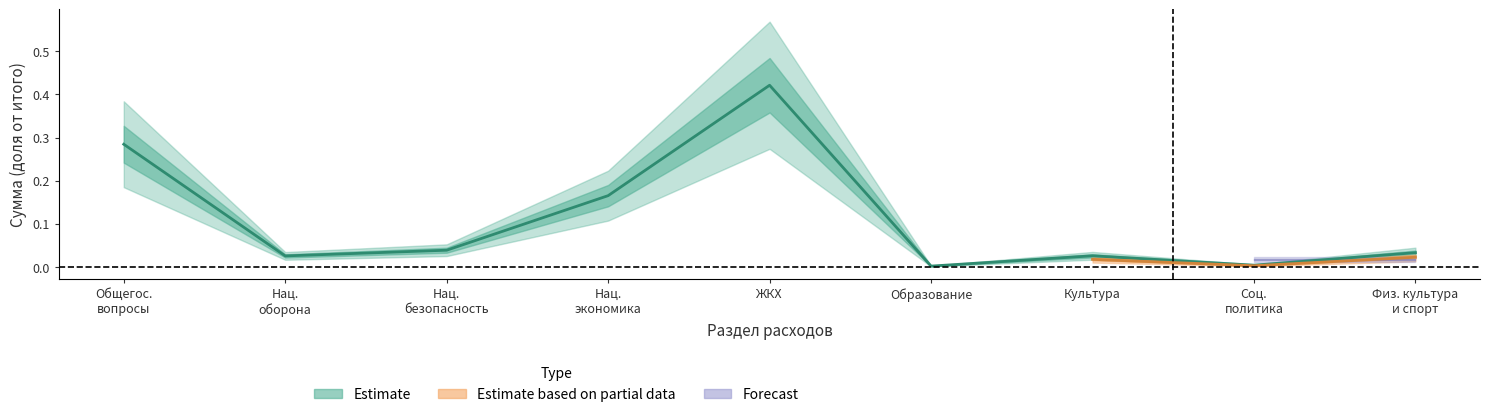

Reading right to left, list all the values displayed in this chart.

0.0	0.0	0.0	0.0	0.4	0.2	0.0	0.0	0.3